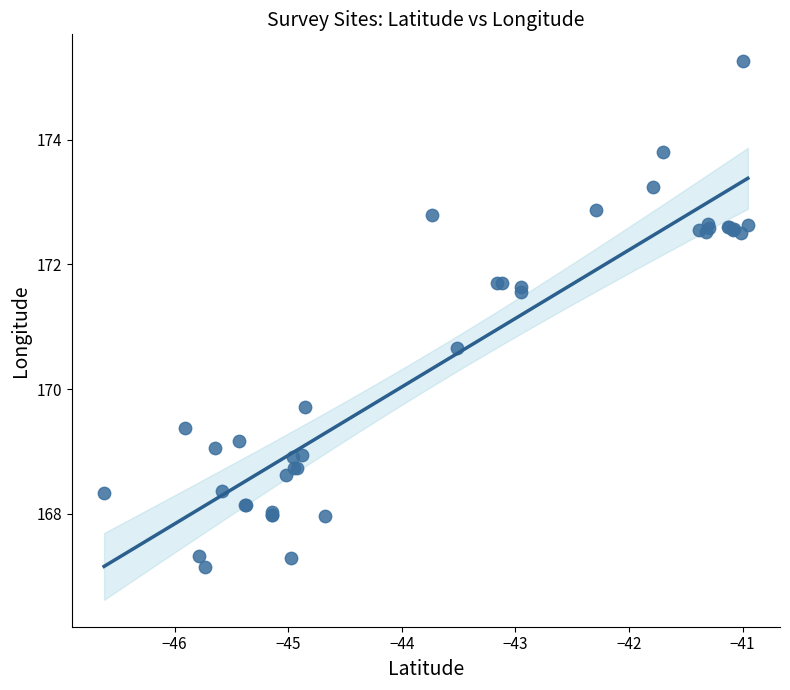

What Y value in the scatter plot is closest to 171?

170.7